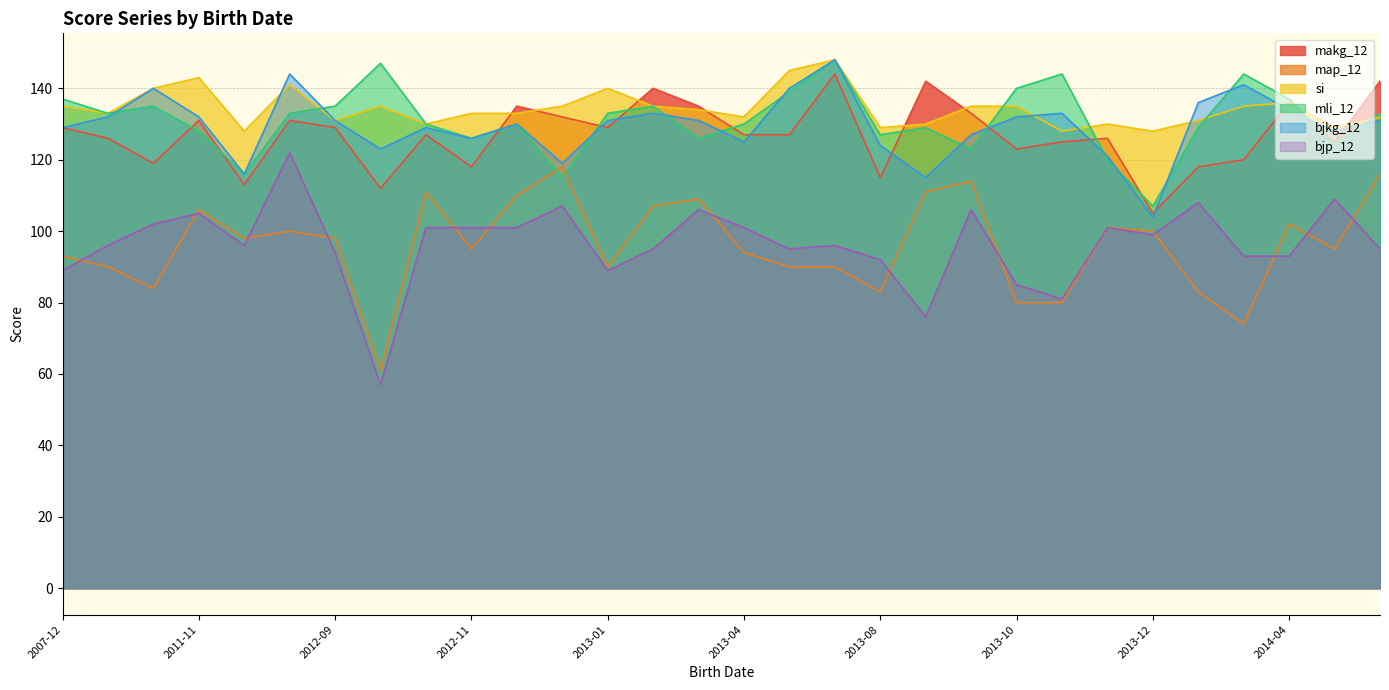

Which series has the largest total across all categories?

si